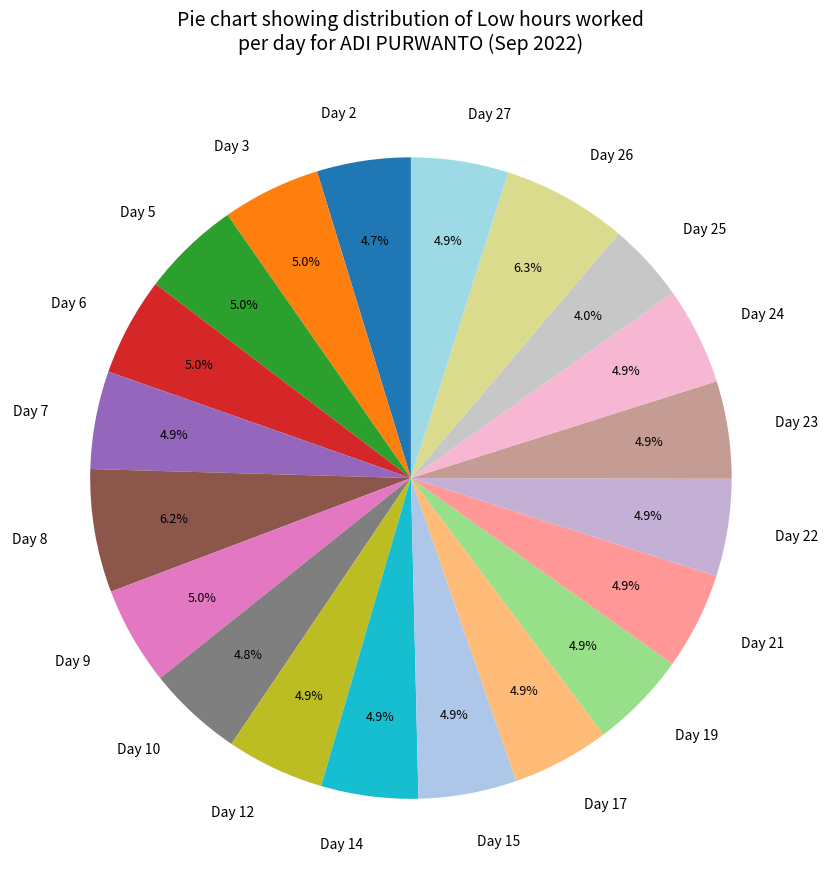

Does any single category account for the majority?

No